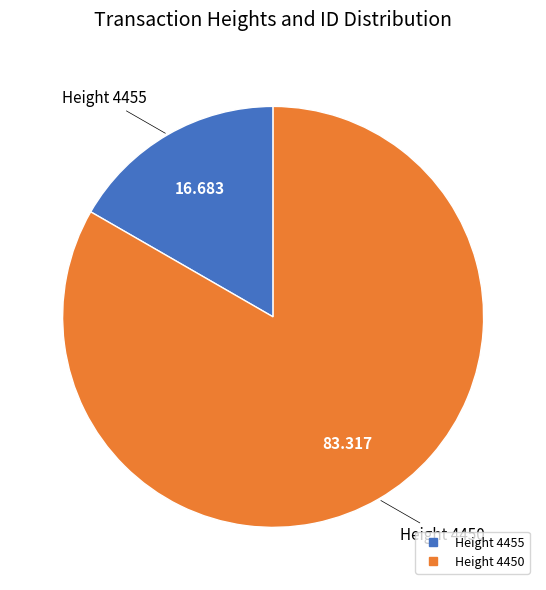

Is there any slice that represents more than half of the pie?

Yes